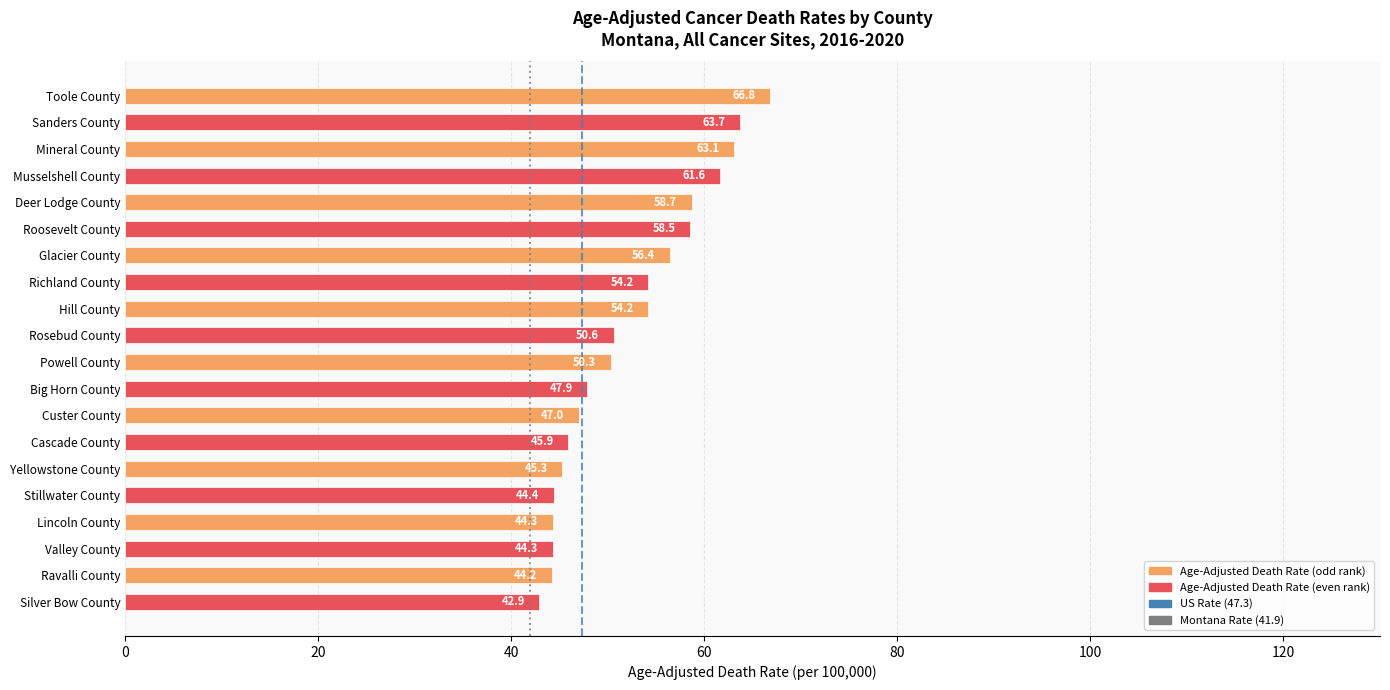

Reading top to bottom, extract all data points from this chart.

66.8	63.7	63.1	61.6	58.7	58.5	56.4	54.2	54.2	50.6	50.3	47.9	47.0	45.9	45.3	44.4	44.3	44.3	44.2	42.9